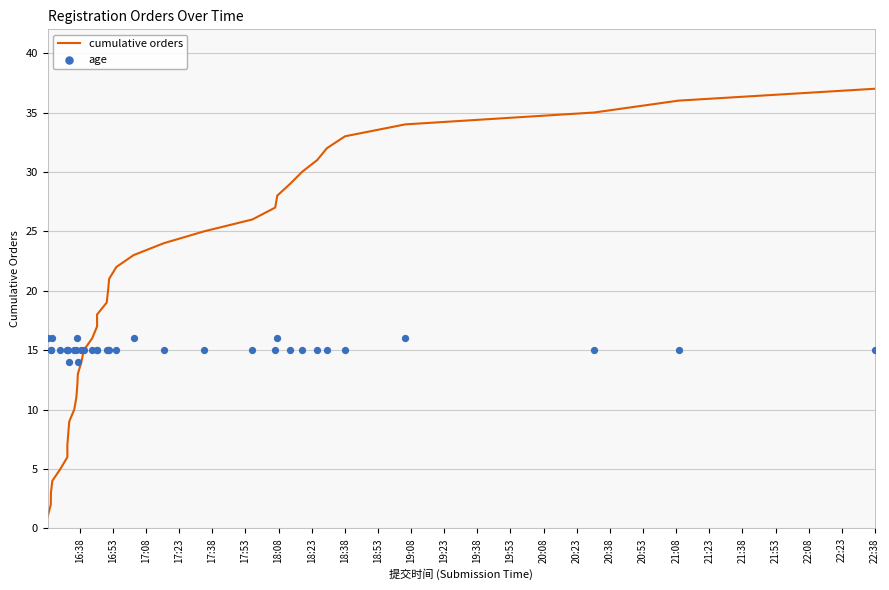

Which series contains the highest Y value?

cumulative orders